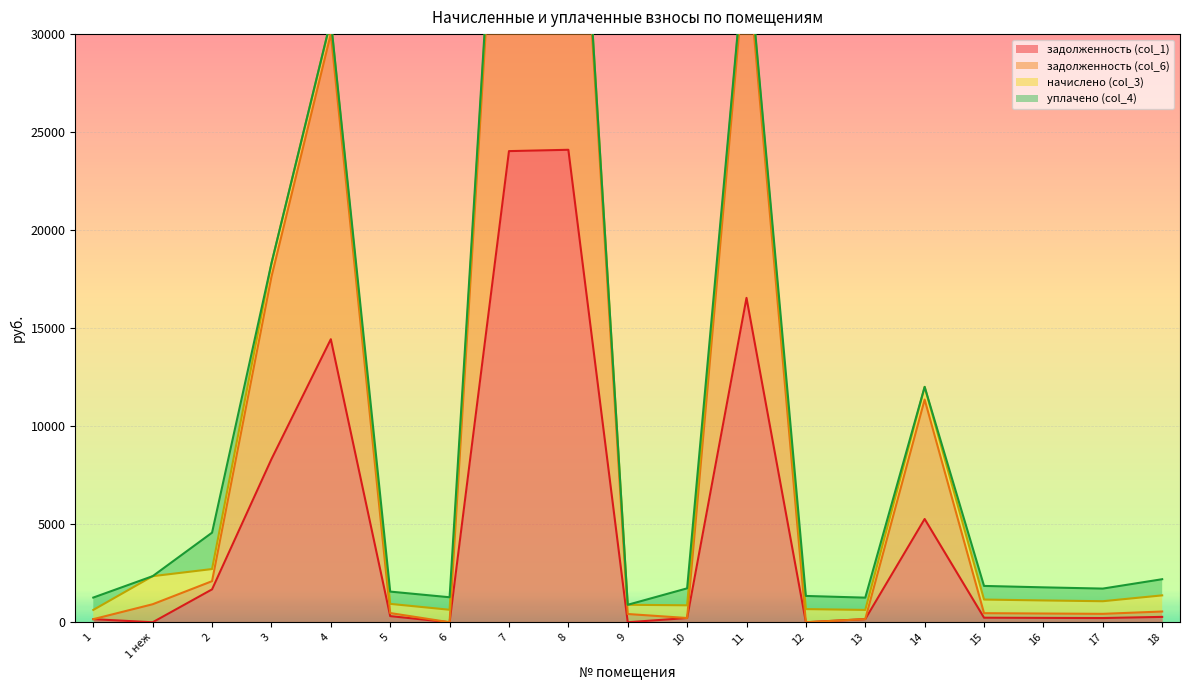

True or false: задолженность (col_1) has more than 0 interior local peaks.

True